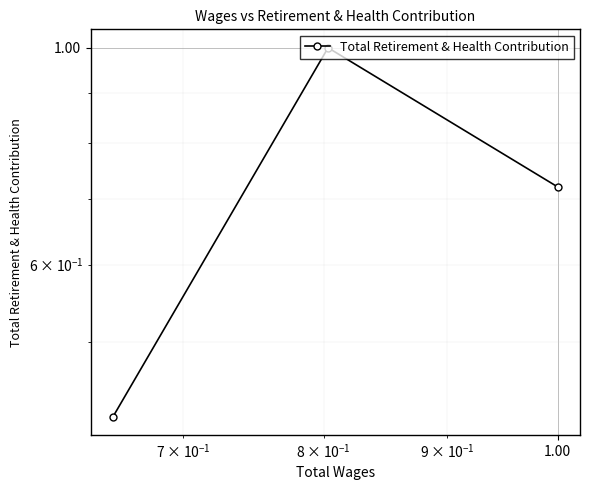

What is the difference between the maximum and second lowest values?

0.3